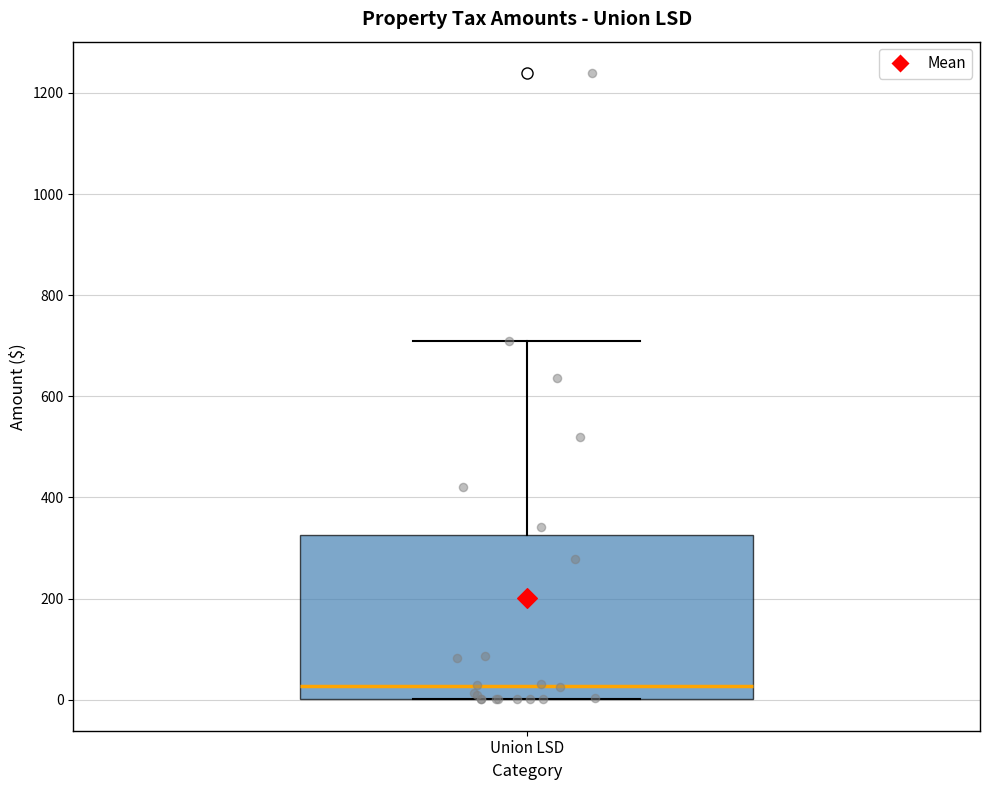

Read this box plot against the y-axis: the position of the median line, the range covered by the box, and the ends of both whiskers. The values are not printed on the chart, so give them approximately, as read against the axis.

median 20, box 0 to 320, whiskers 0 to 720